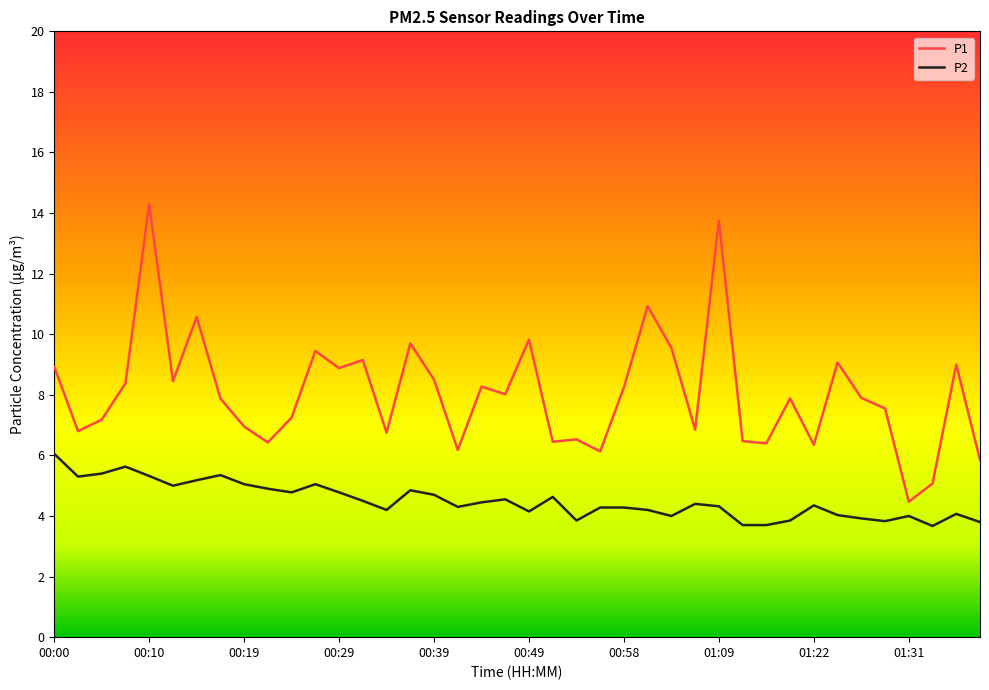

True or false: P2 and P1 cross at least once.

False